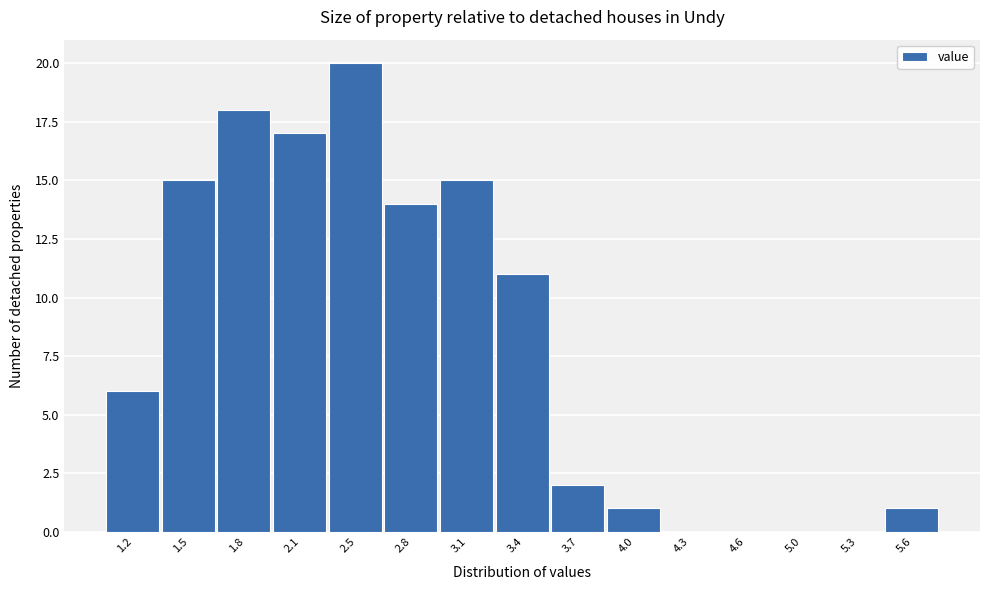

Reading right to left, list all the values displayed in this chart.

5.6=1	5.3=0	5.0=0	4.6=0	4.3=0	4.0=1	3.7=2	3.4=11	3.1=15	2.8=14	2.5=20	2.1=17	1.8=18	1.5=15	1.2=6